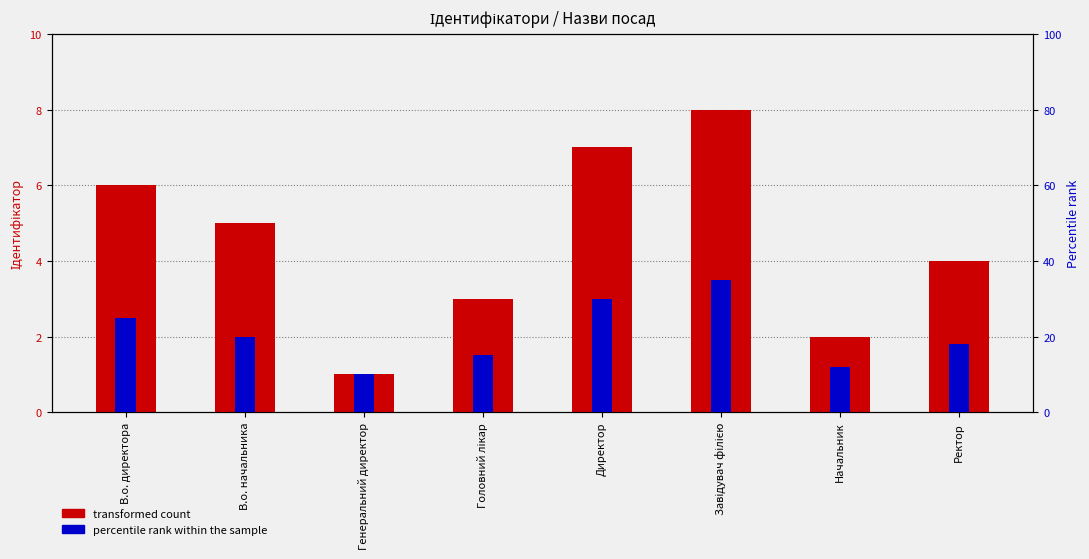

What is the label of the 3rd bar from the left?

Генеральний директор